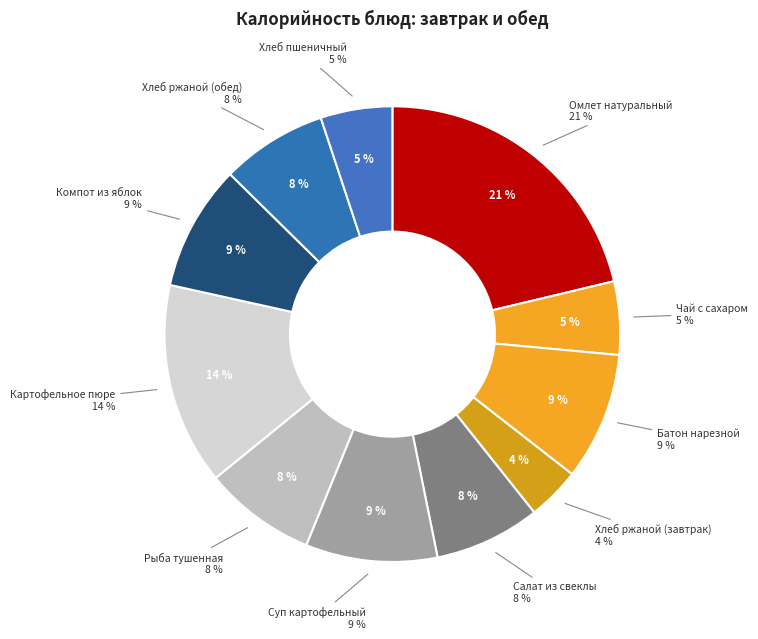

True or false: Суп картофельный accounts for 1% of the total.

False